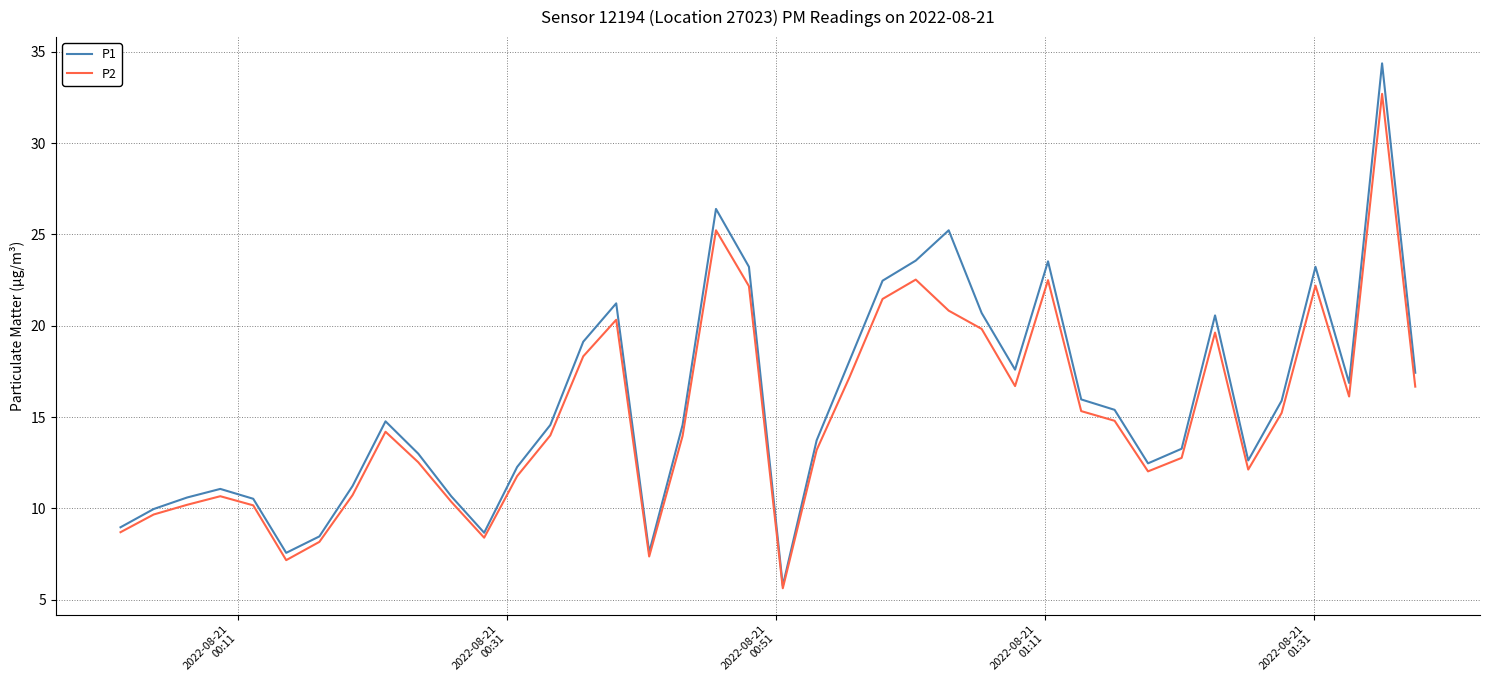

True or false: P1 has more than 0 interior local peaks.

True